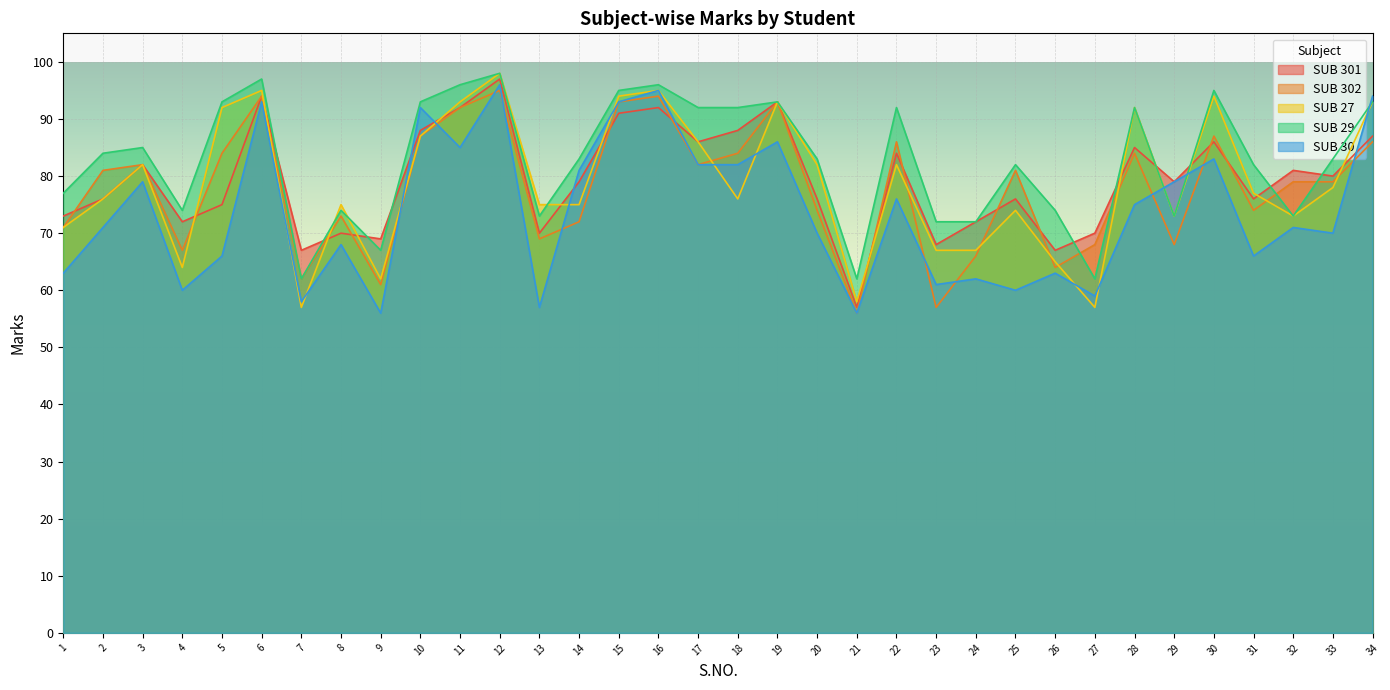

In SUB 302, how many points are lower than both neighbors (excluding endpoints)?

10